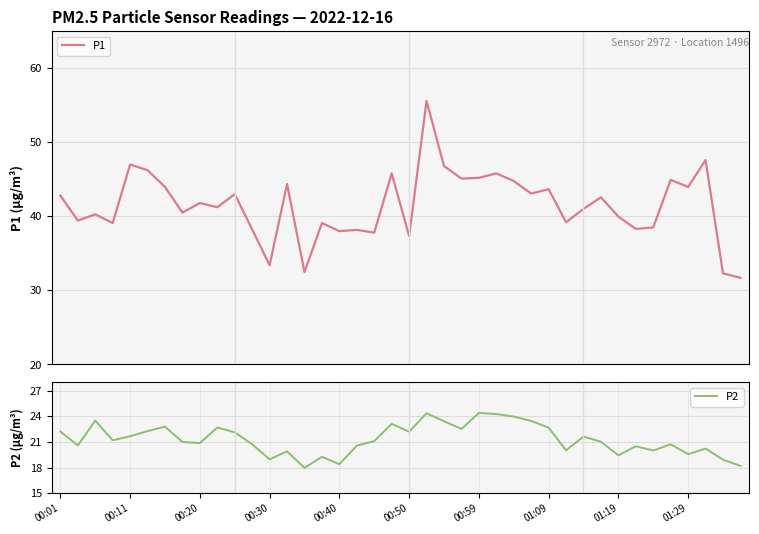

What is the difference between the P1 values at 21 and 30?

14.6